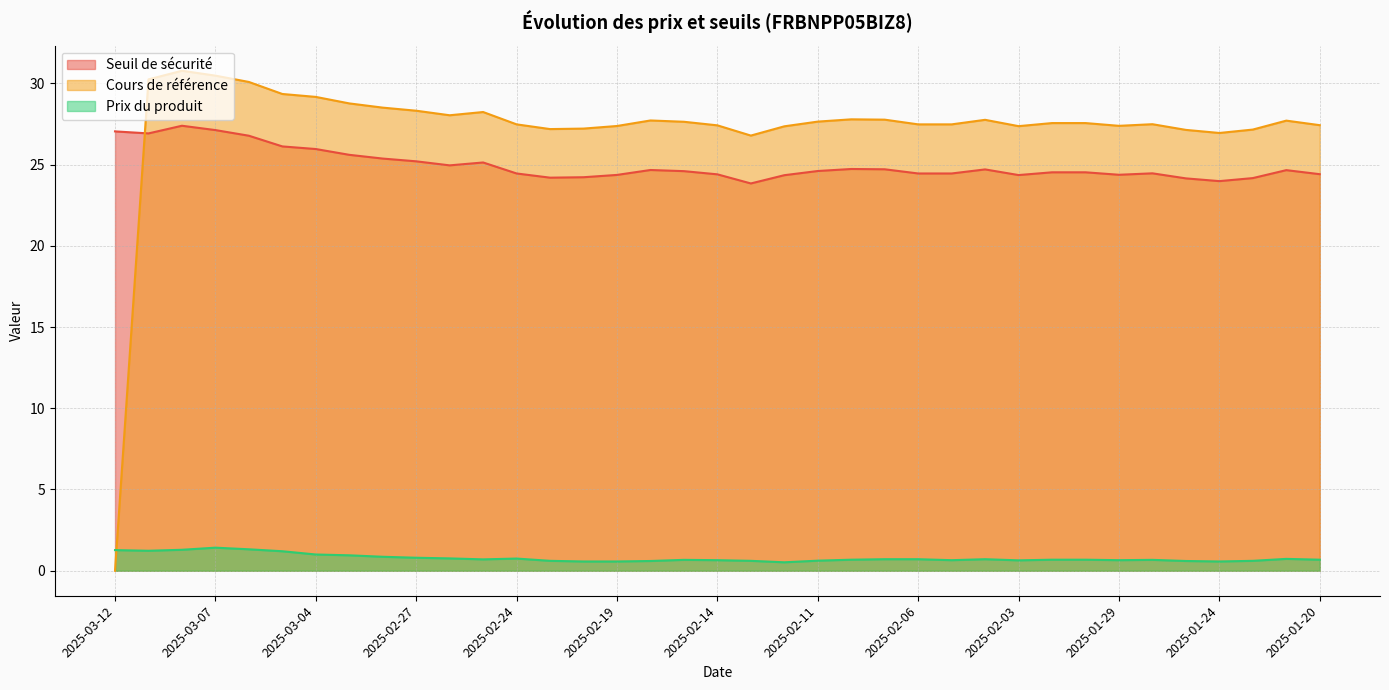

Which category has the highest value in the Prix du produit series?

2025-03-07